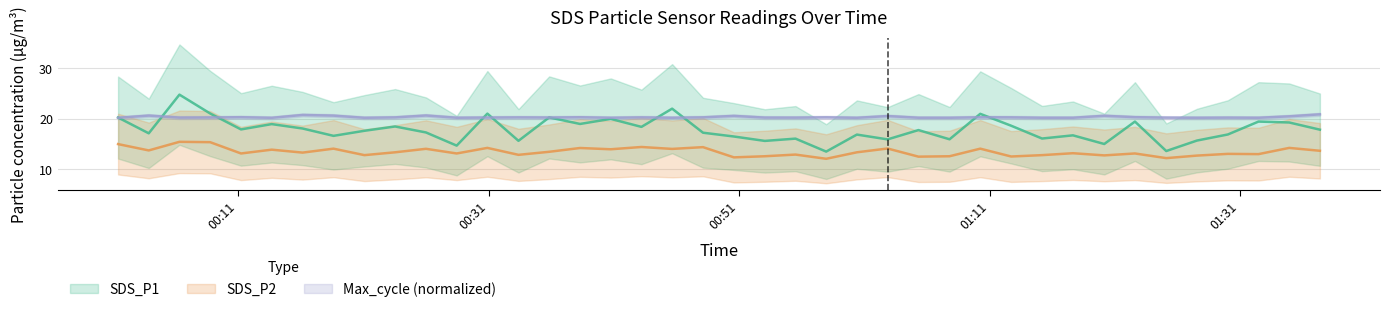

Reading right to left, what are all the values shown in this chart?

SDS_P1: 17.9	19.3	19.4	16.9	15.7	13.6	19.4	15.0	16.7	16.1	18.6	21.0	15.9	17.8	15.9	16.9	13.5	16.1	15.6	16.5	17.2	22.0	18.4	20.0	19.0	20.3	15.7	21.0	14.7	17.3	18.5	17.6	16.6	18.1	18.9	17.9	21.1	24.8	17.1	20.2
SDS_P2: 13.7	14.2	13.0	13.1	12.7	12.2	13.2	12.8	13.2	12.8	12.6	14.1	12.6	12.5	14.1	13.4	12.1	12.9	12.6	12.4	14.4	14.1	14.4	14.0	14.2	13.5	12.9	14.2	13.2	14.1	13.4	12.8	14.1	13.3	13.9	13.2	15.4	15.4	13.8	15.0
Max_cycle_norm: 20.9	20.5	20.2	20.2	20.2	20.2	20.3	20.6	20.2	20.2	20.3	20.3	20.2	20.2	20.5	20.2	20.3	20.2	20.2	20.6	20.3	20.2	20.3	20.2	20.3	20.2	20.3	20.2	20.2	20.6	20.3	20.2	20.6	20.8	20.2	20.3	20.3	20.2	20.6	20.2